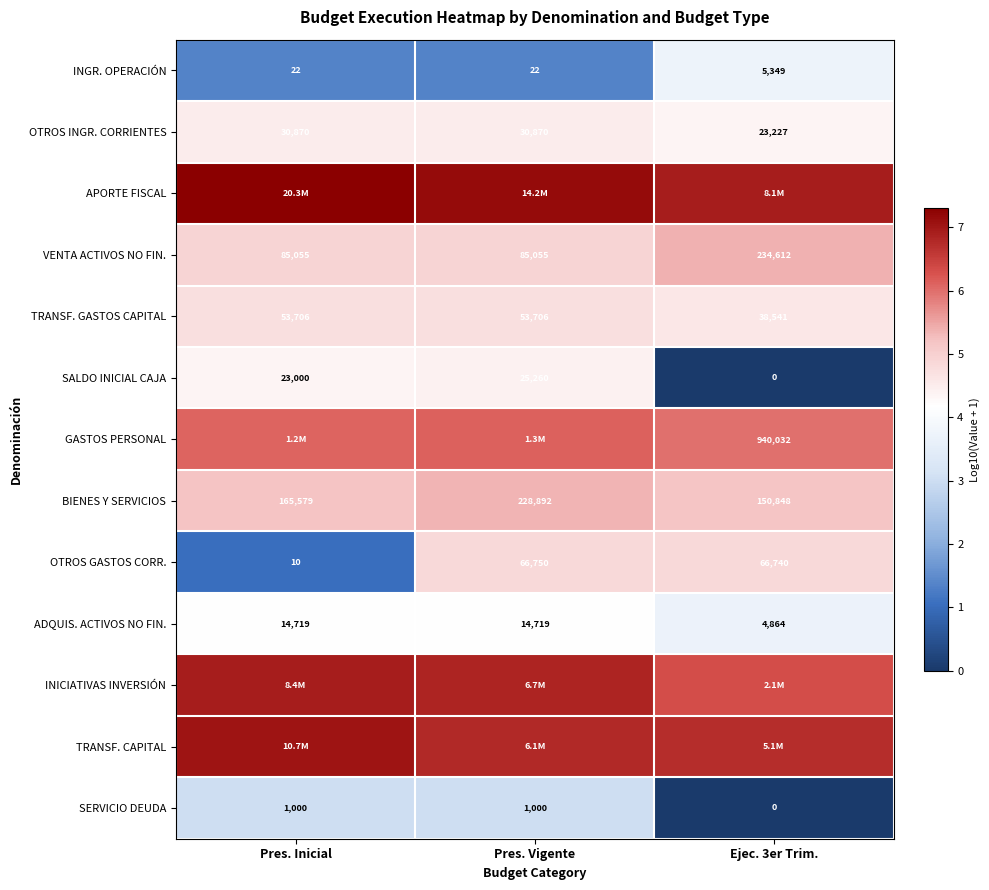

Which label corresponds to the largest value in the chart?

Pres. Inicial